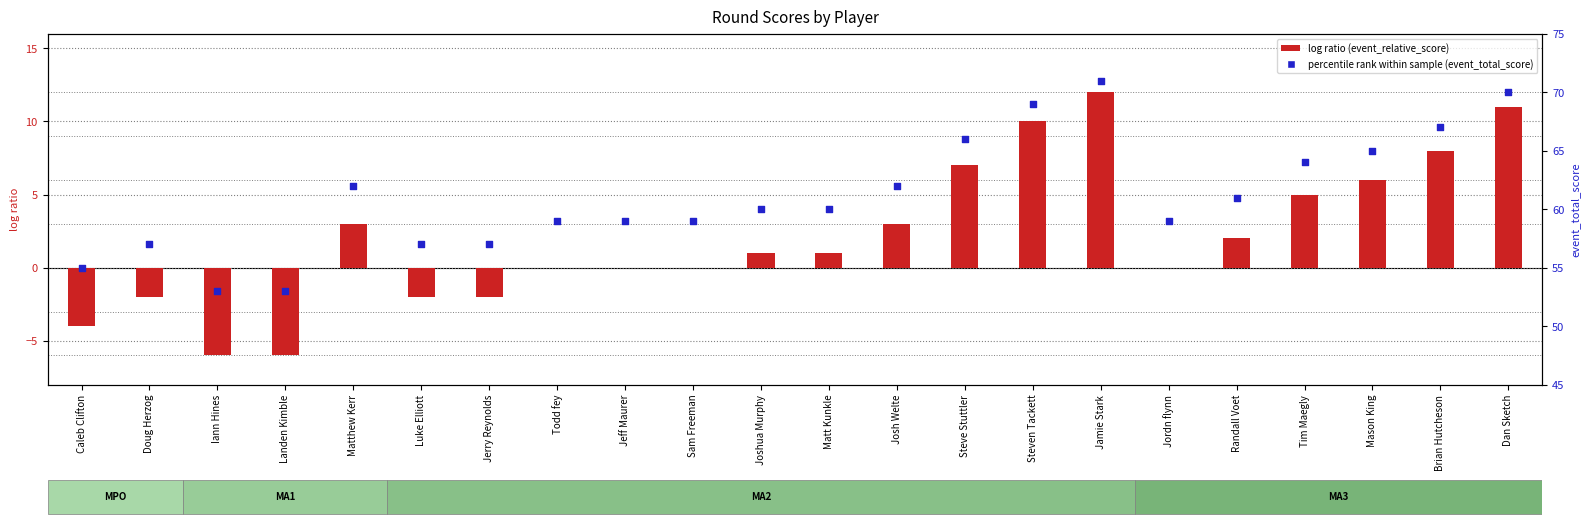

What is the total value across all series at Brian Hutcheson?

75